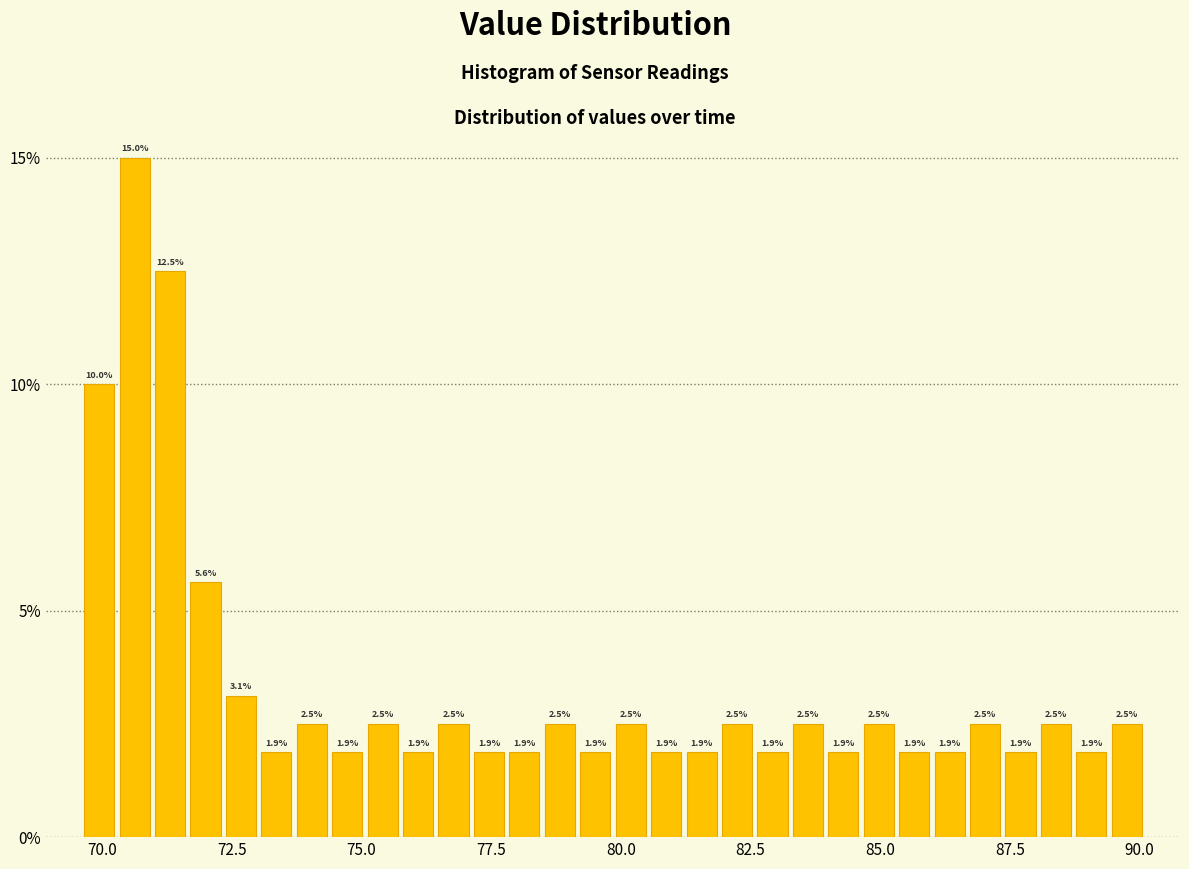

Read against the x-axis, roughly where is the centre of the tallest bar?

70.5